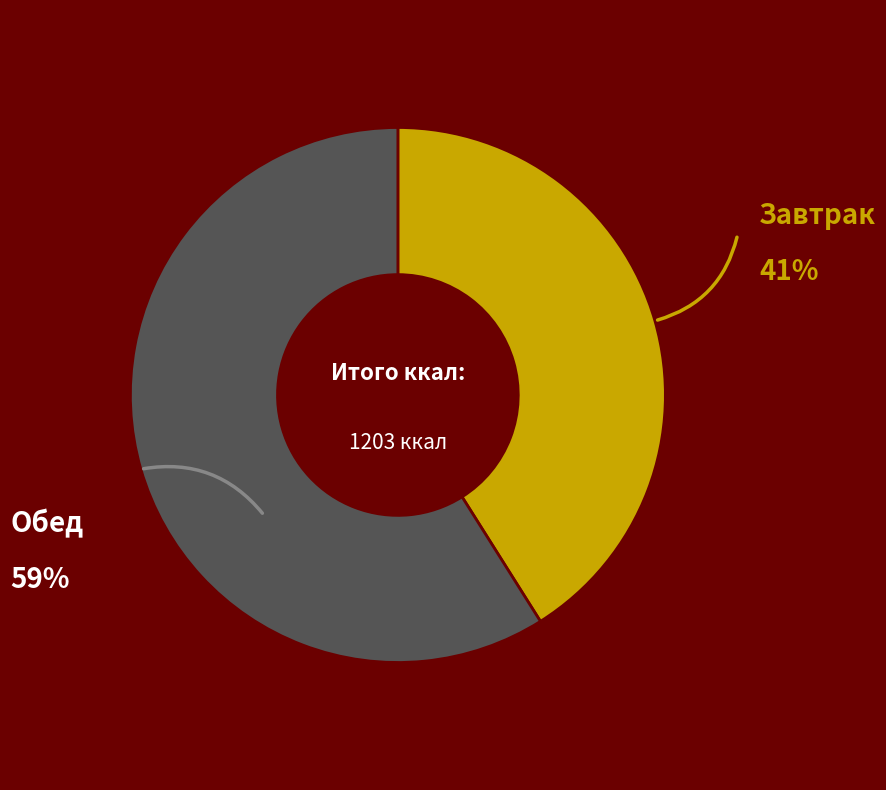

Is there a majority slice in this chart?

Yes